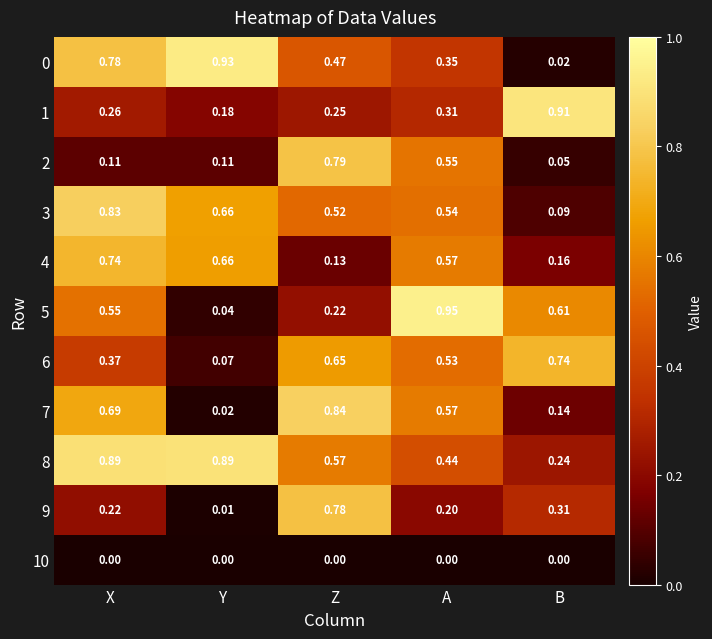

List the labels in order of 5 value, largest first.

A, B, X, Z, Y